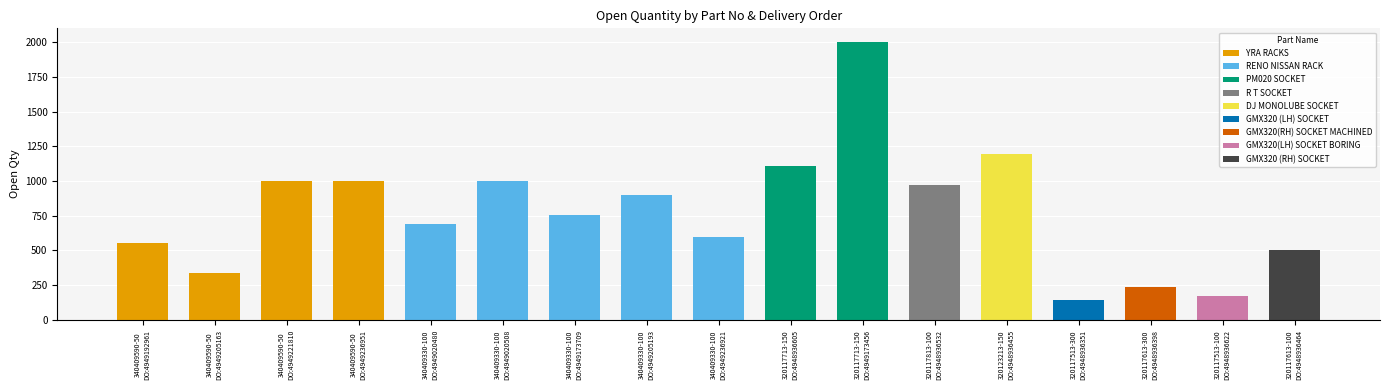

The chart shows a value of 1886 at 320123213-150
DO:4948936455. True or false?

False